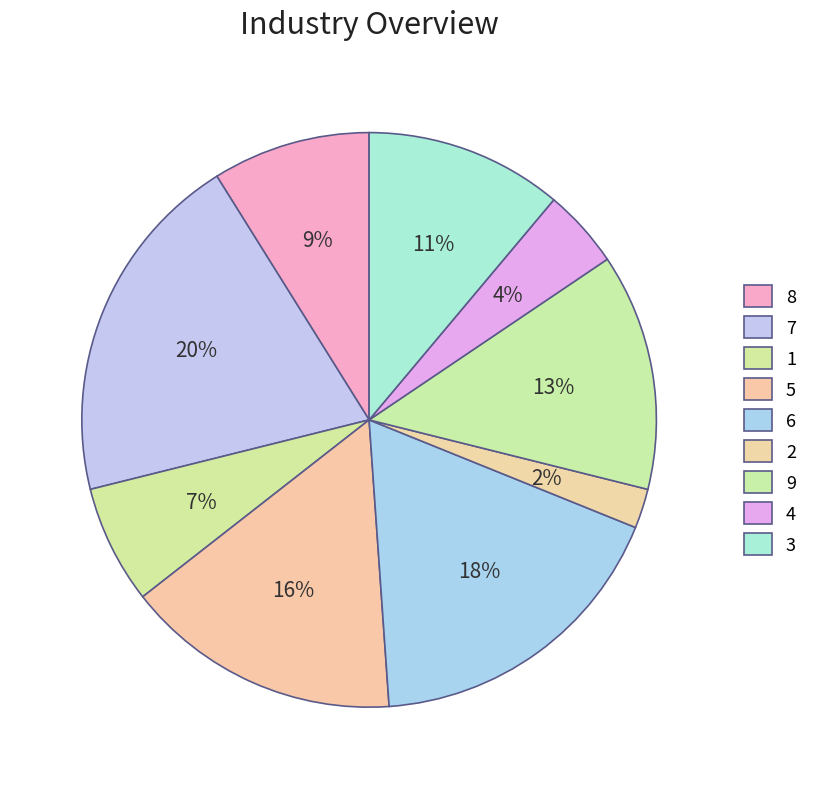

How many slices are in this pie chart?

9